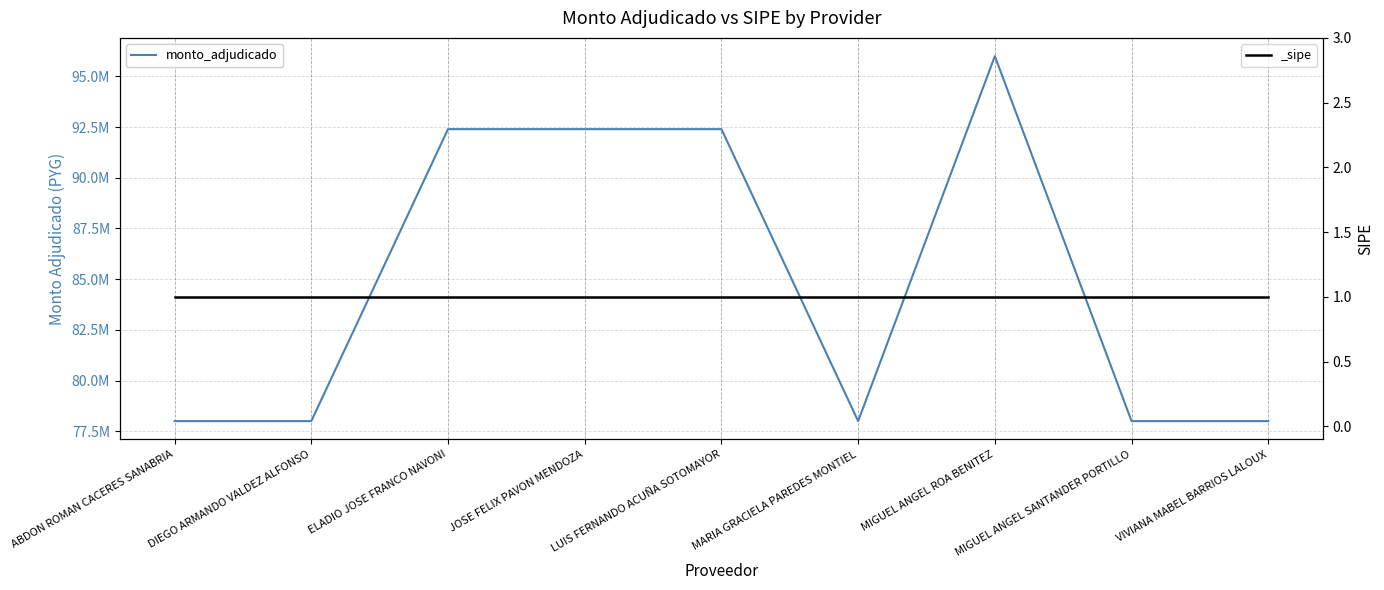

List the labels in order of value, largest first.

MIGUEL ANGEL ROA BENITEZ, ELADIO JOSE FRANCO NAVONI, JOSE FELIX PAVON MENDOZA, LUIS FERNANDO ACUÑA SOTOMAYOR, ABDON ROMAN CACERES SANABRIA, DIEGO ARMANDO VALDEZ ALFONSO, MARIA GRACIELA PAREDES MONTIEL, MIGUEL ANGEL SANTANDER PORTILLO, VIVIANA MABEL BARRIOS LALOUX